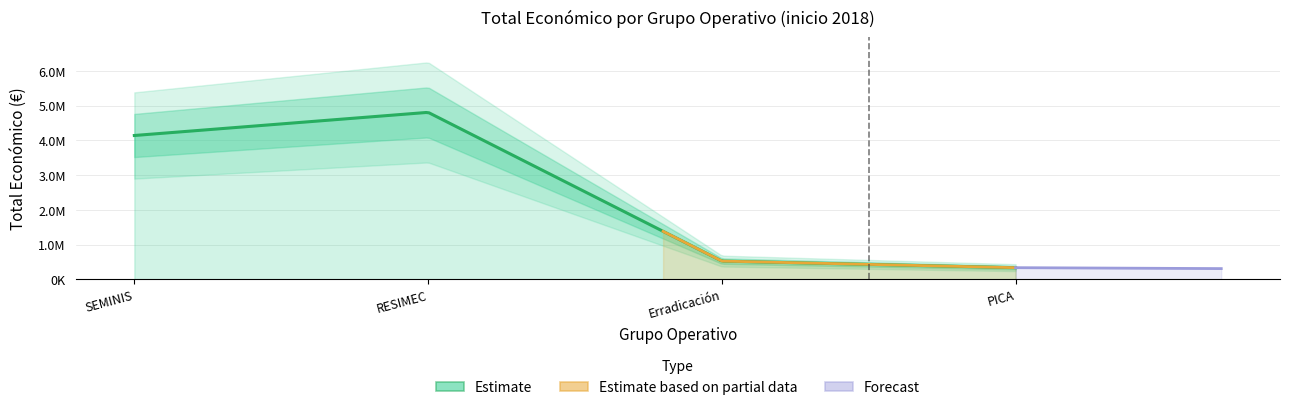

Where is the first local maximum?

RESIMEC